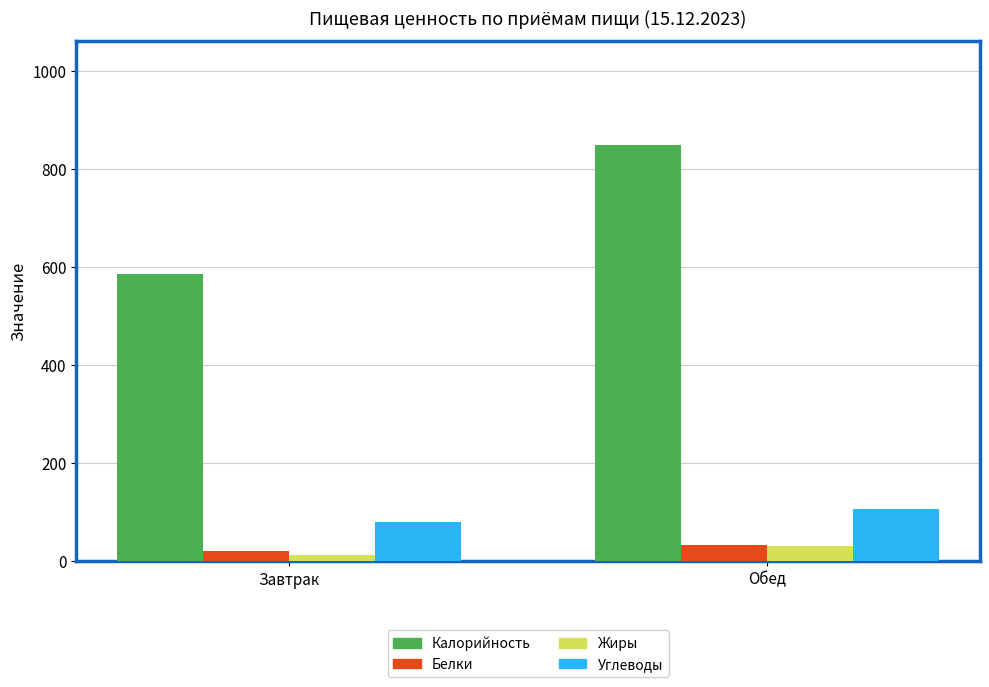

What is the label of the 2nd bar from the right?

Завтрак